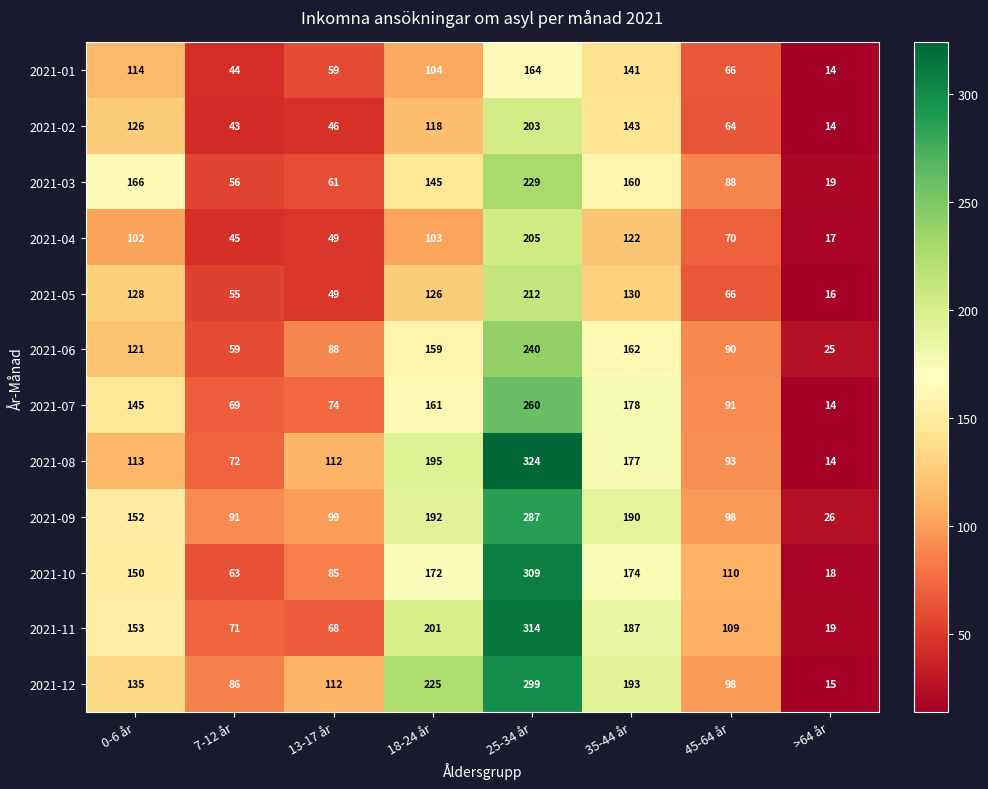

Where is 2021-05 nearest to the value 114?

18-24 år